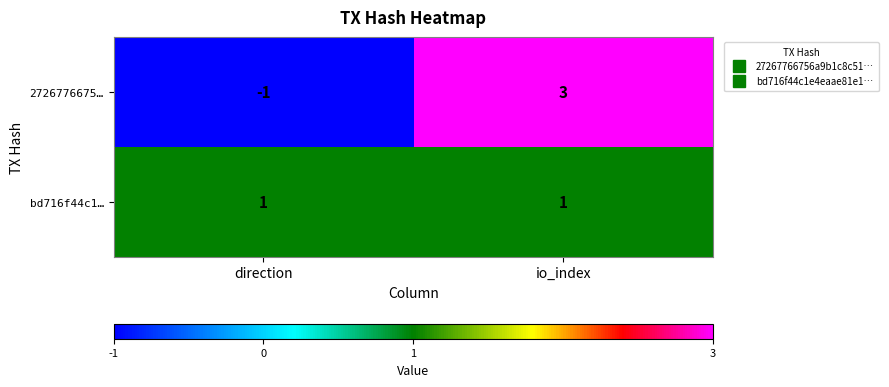

Rank the series by their maximum value, from lowest to highest.

bd716f44c1…, 2726776675…